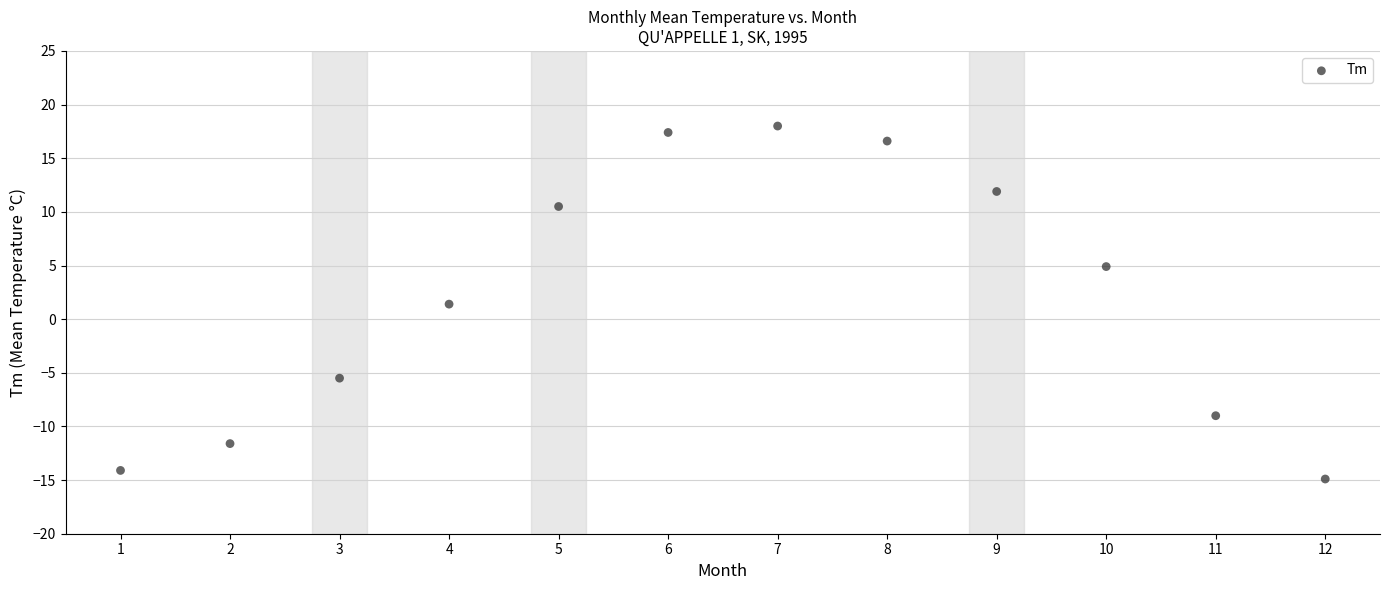

What is the range of Y values (max minus min)?

32.9